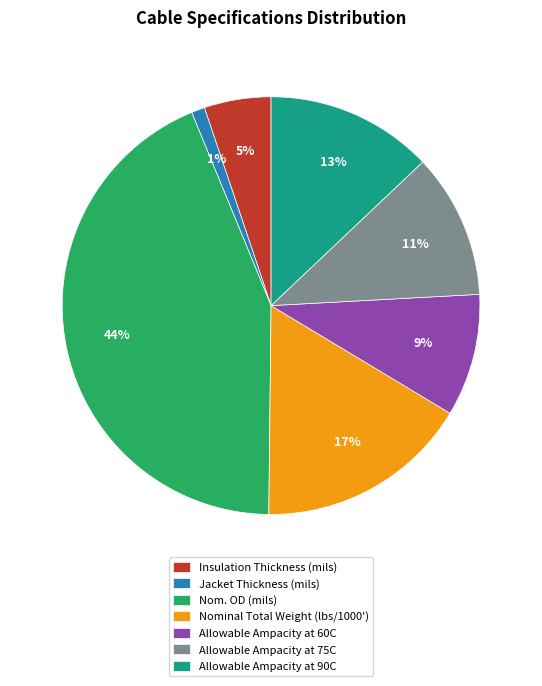

Is there a majority slice in this chart?

No